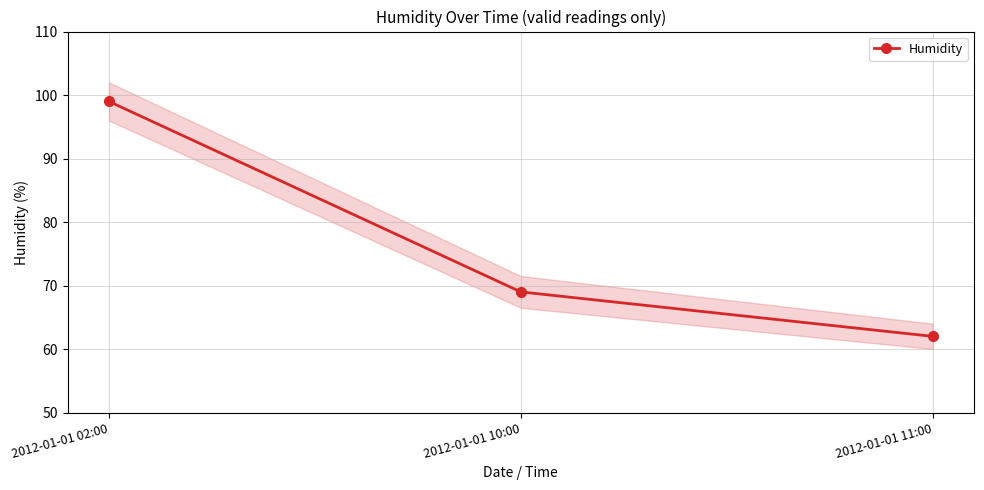

The value at 2012-01-01 10:00 is 69. True or false?

True